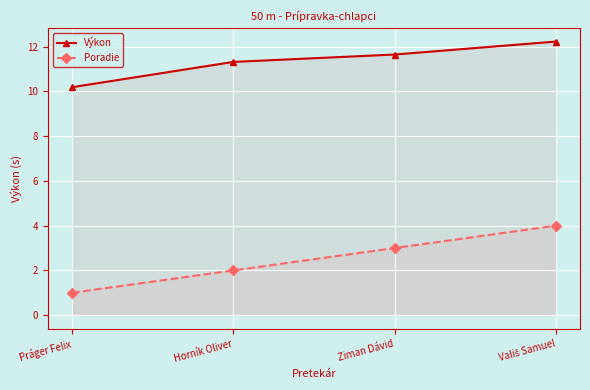

What is the sum of the Výkon values at Vališ Samuel and Ziman Dávid?

23.9